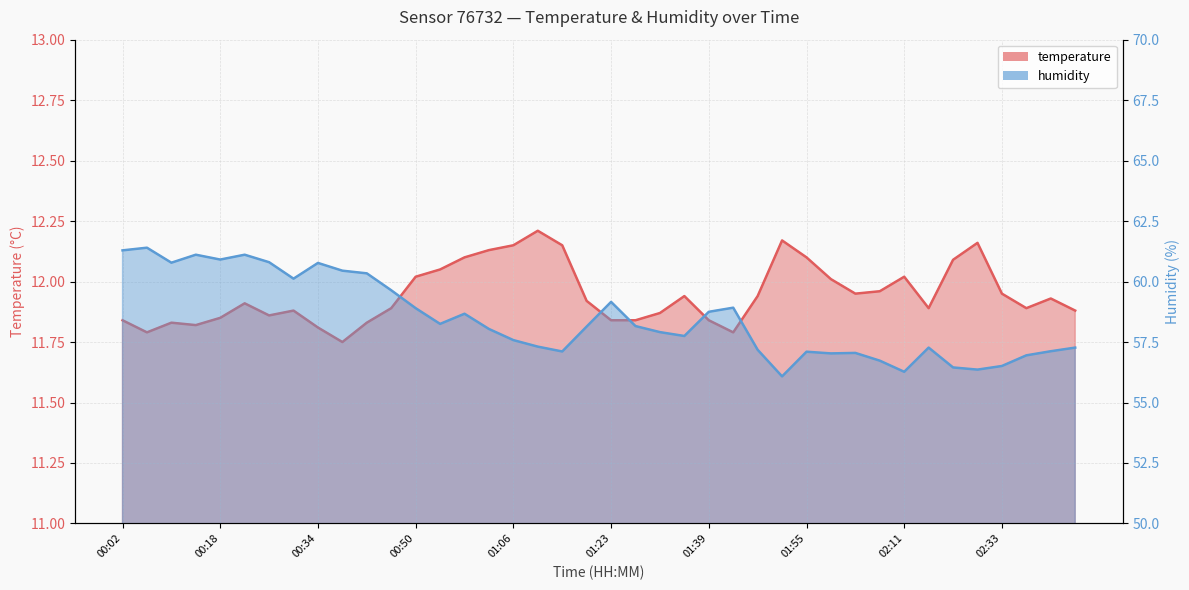

What is the difference between the maximum and minimum values in the humidity series?

5.3